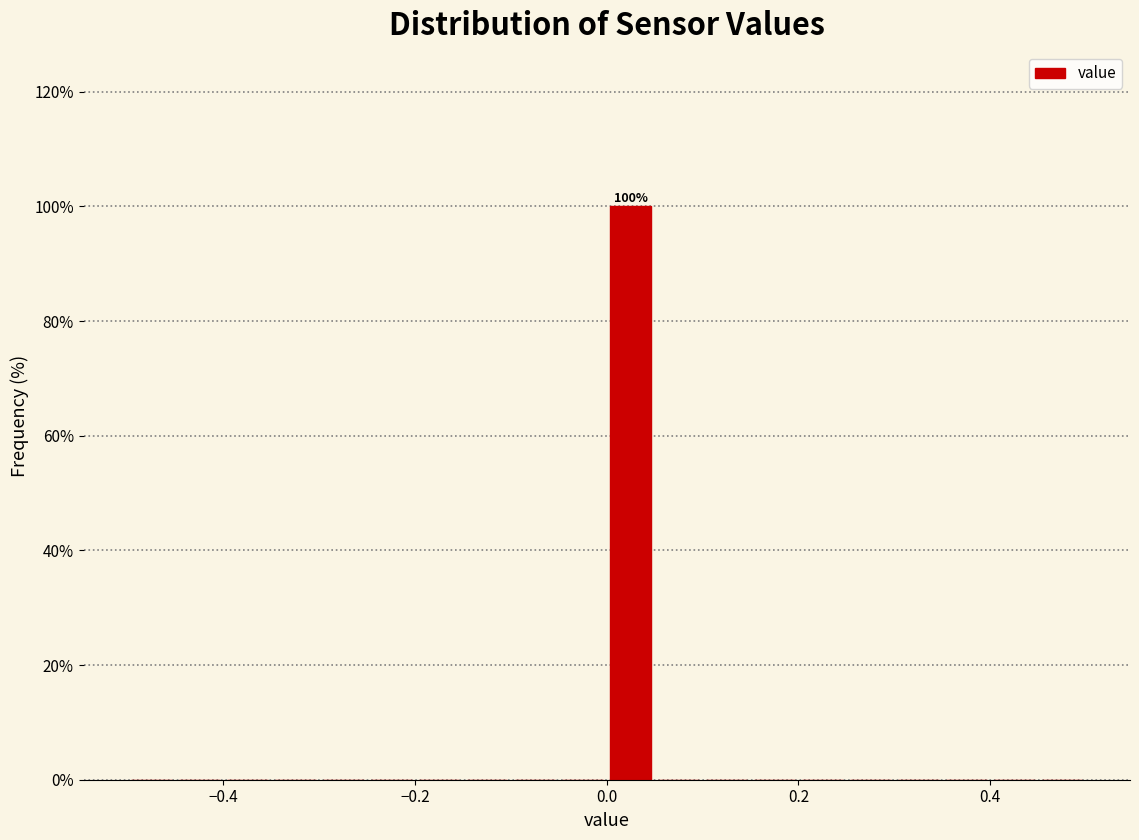

Read against the x-axis, roughly where is the centre of the tallest bar?

0.02